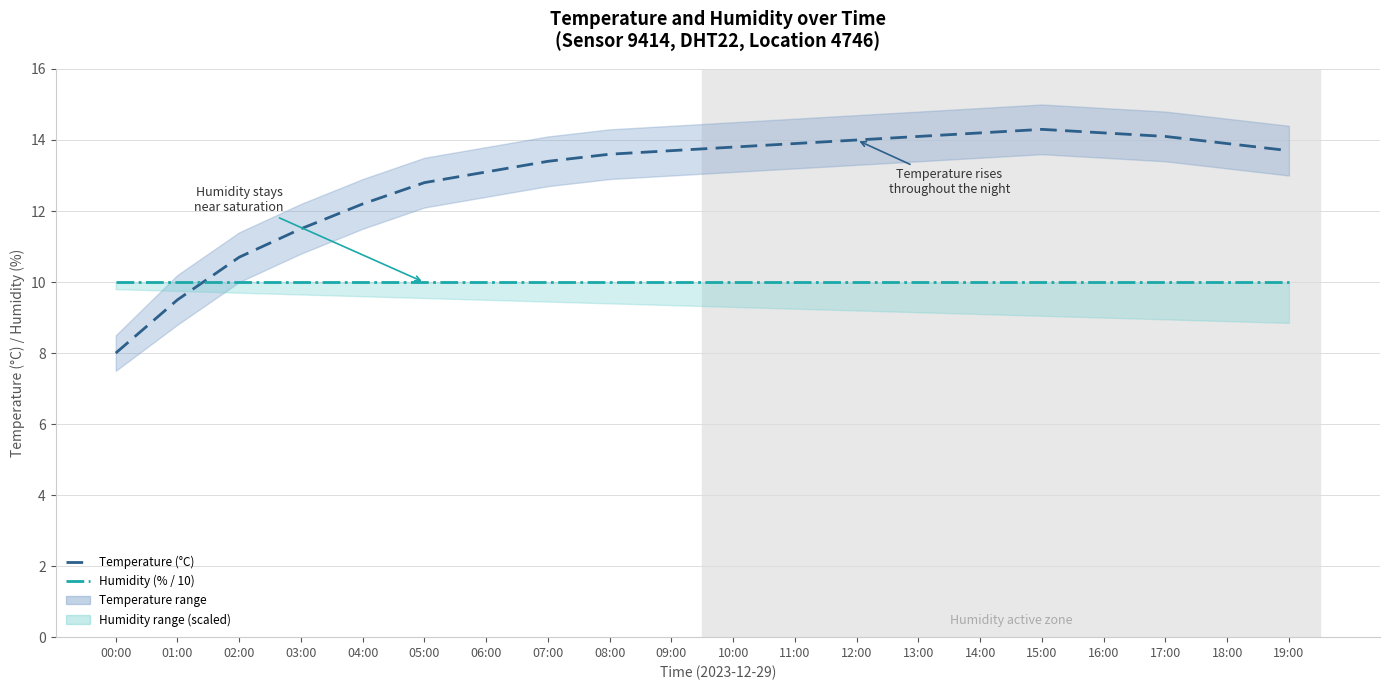

What is the label of the 1st point from the right?

19:00